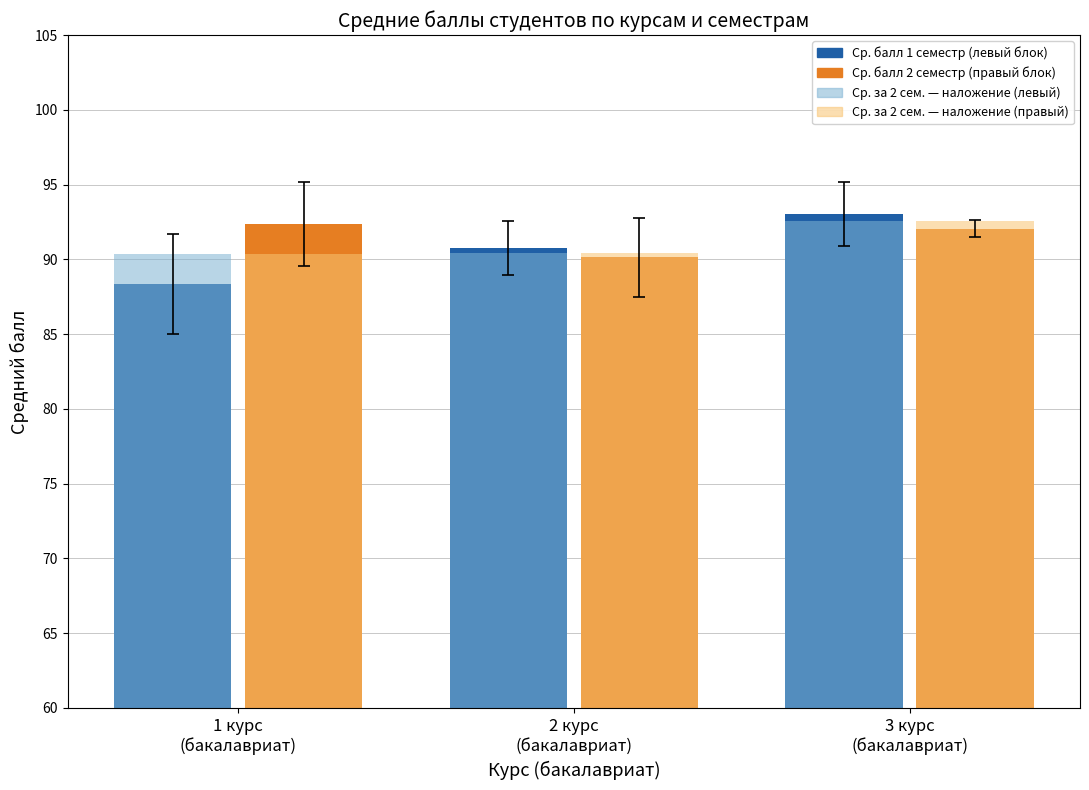

What is the minimum value shown in the chart?

88.4